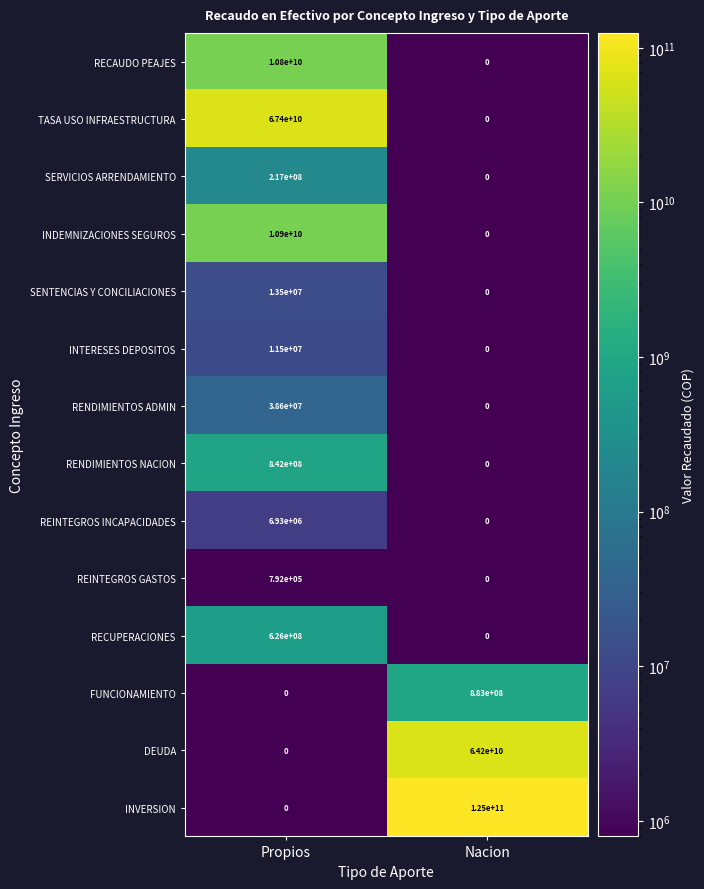

What is the greatest value displayed?

125000000000